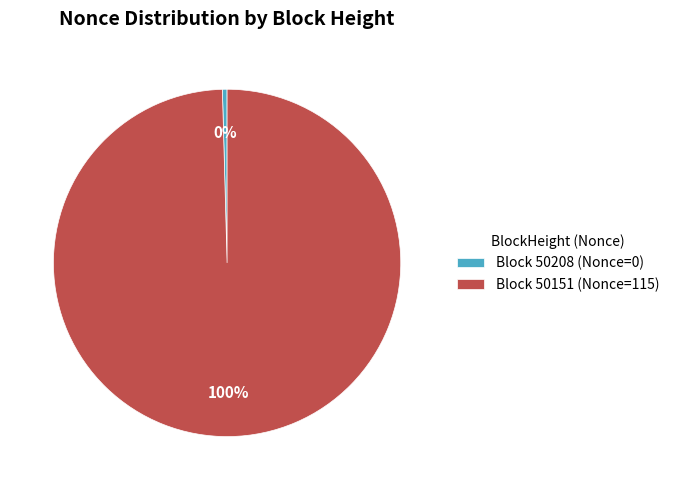

Count the number of slices in the pie.

2